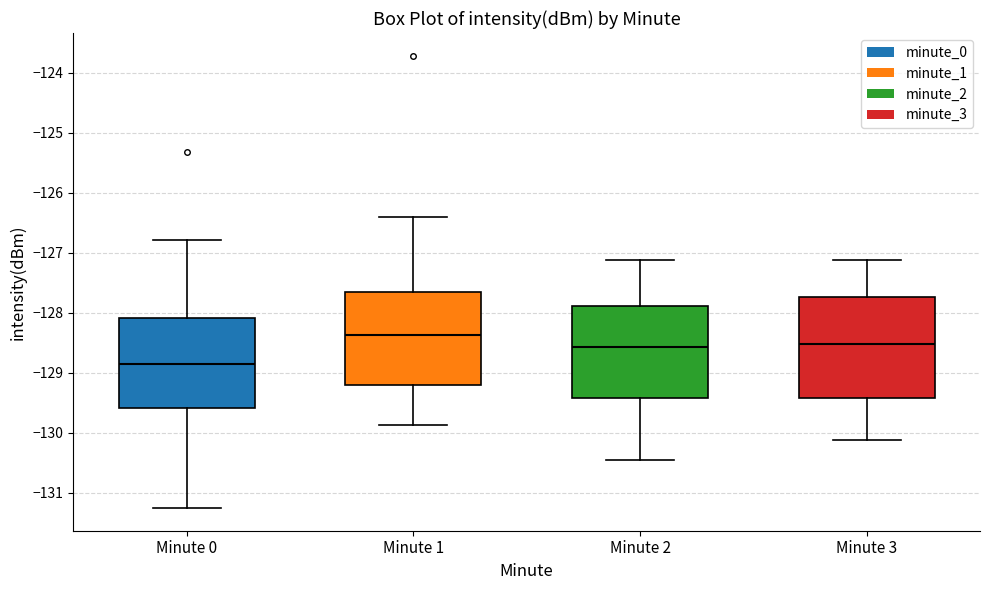

Where is the upper edge of the box for Minute 0 on the y-axis? The values are not printed on the chart, so give them approximately, as read against the axis.

-128.1